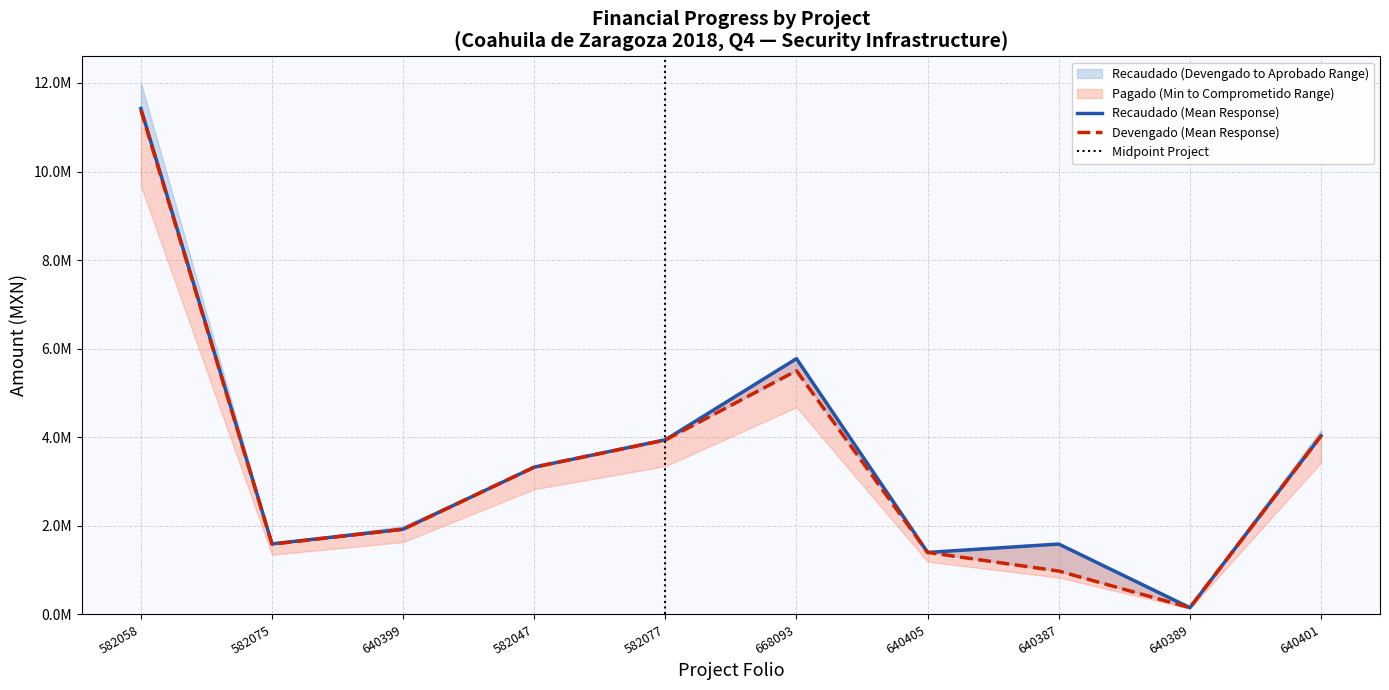

True or false: Ejercido and Devengado cross at least once.

False